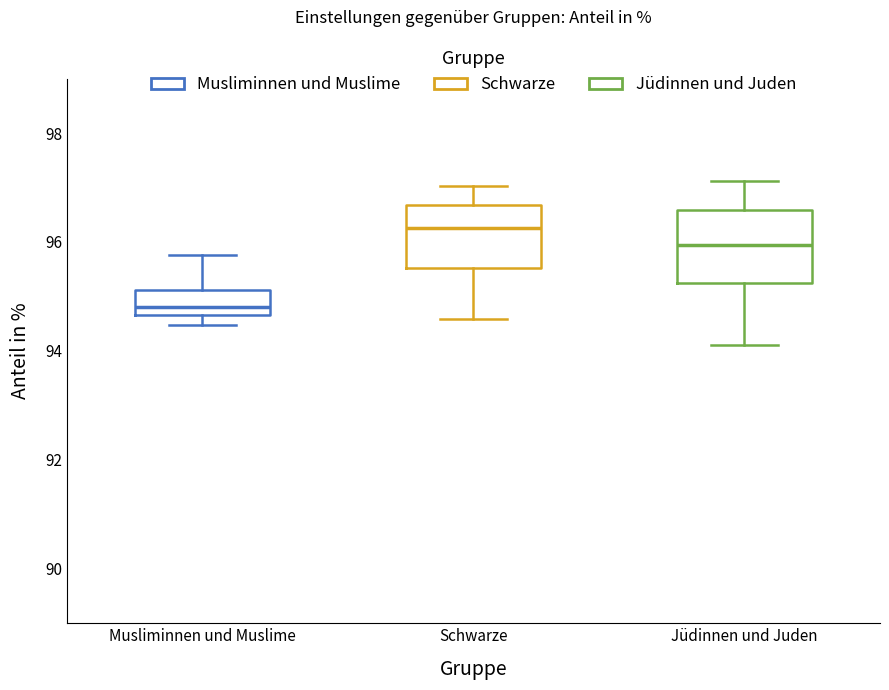

Which box has the highest median line?

Schwarze